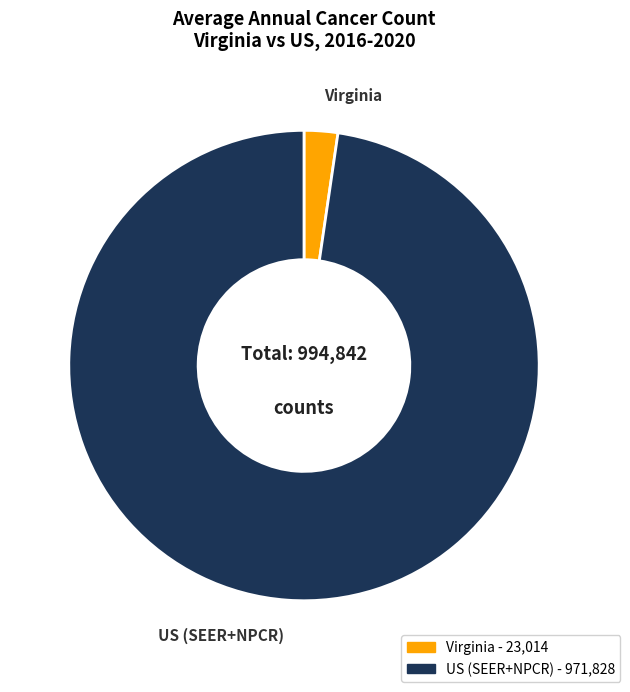

What is the largest slice in the pie chart?

US (SEER+NPCR)